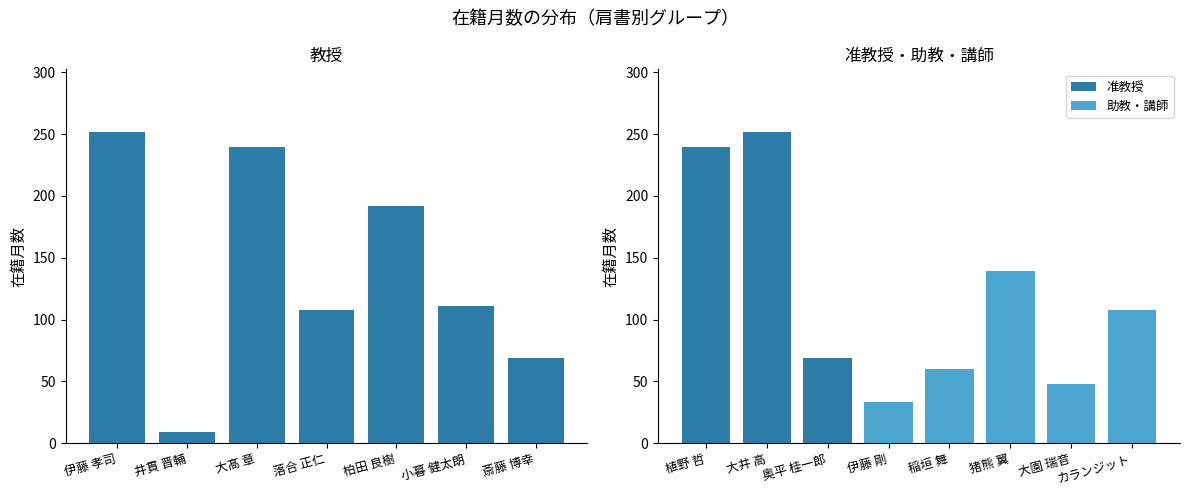

At which category is the sum across all series the highest?

伊藤 孝司